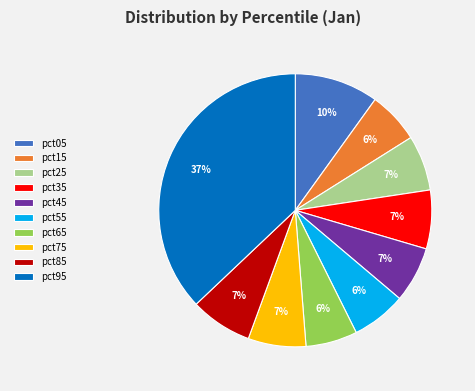

True or false: pct55 accounts for 1% of the total.

False